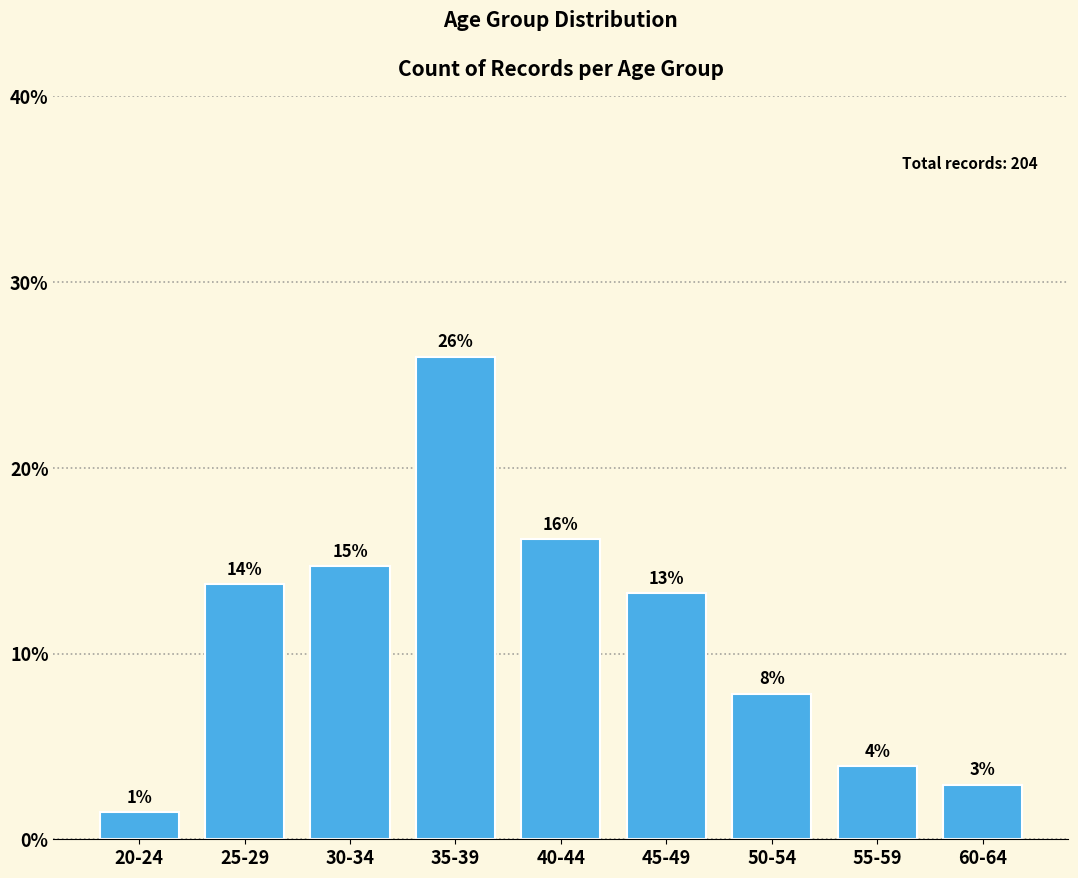

True or false: the data shows 20.4 at 45-49.

False